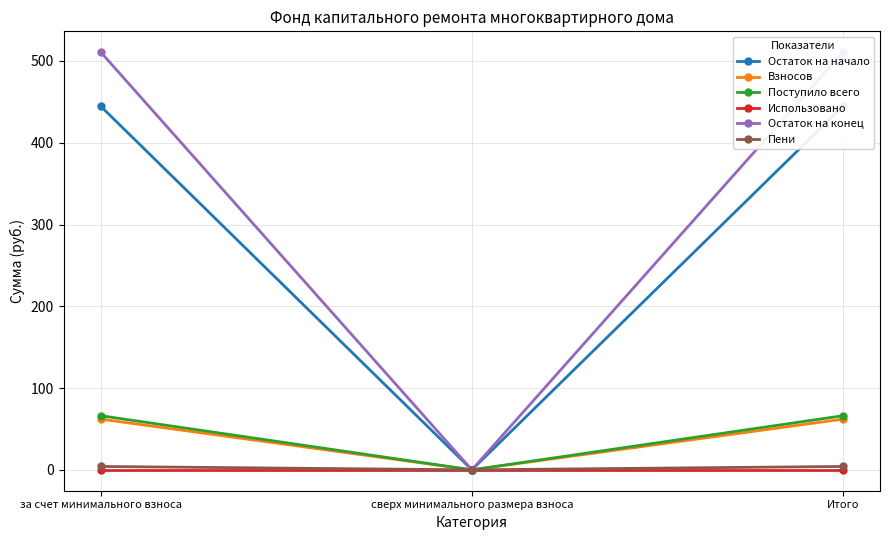

What position from the left is за счет минимального взноса?

1